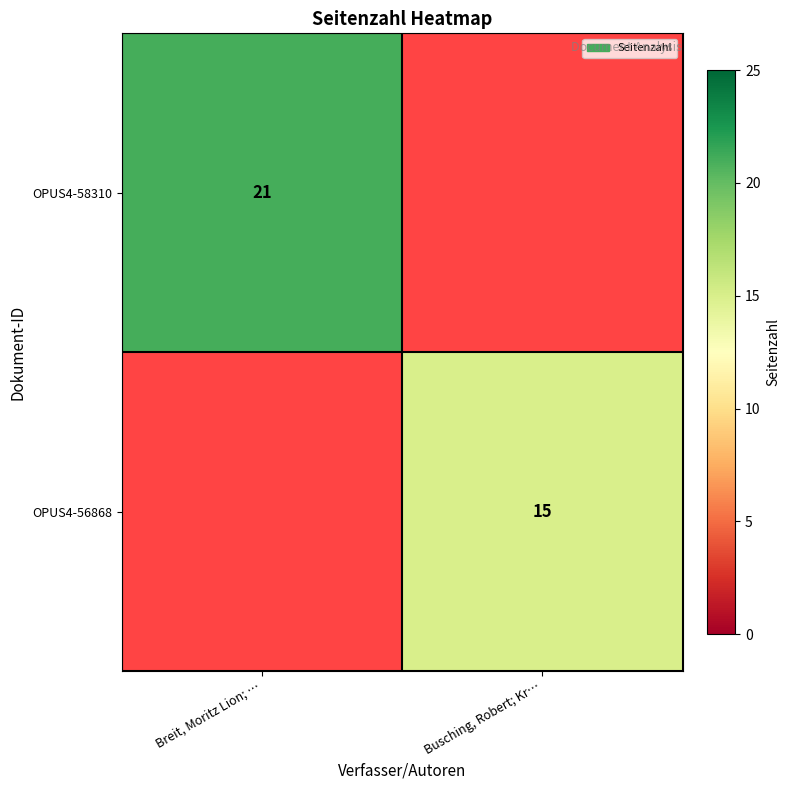

Is it true that OPUS4-56868 equals 15 at Busching, Robert; Kr…?

True